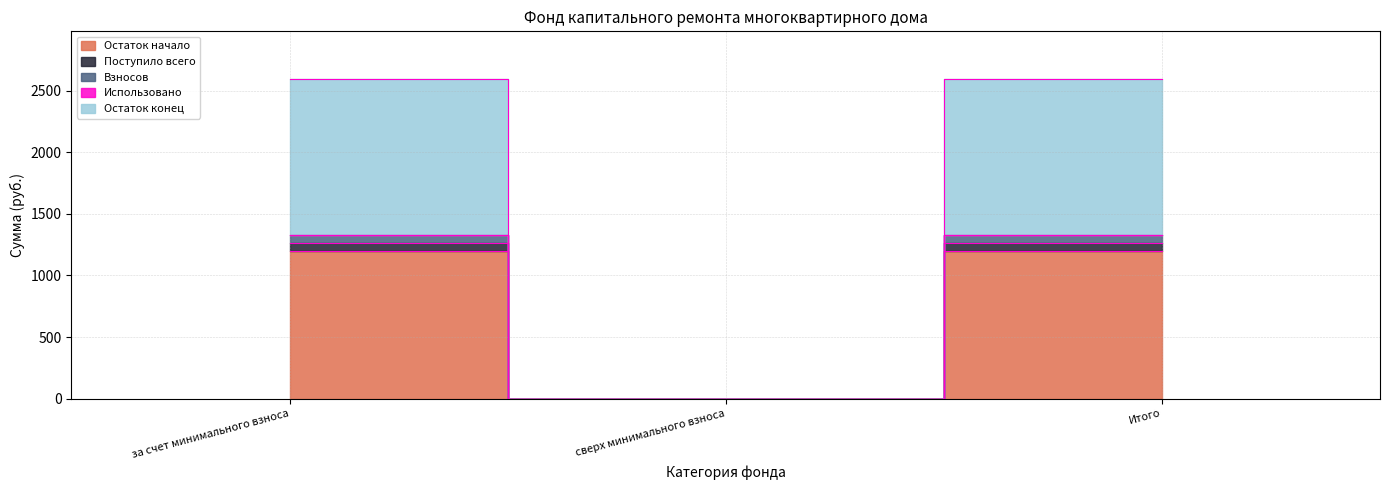

True or false: Поступило всего has a value of 1954.5 at Итого.

False